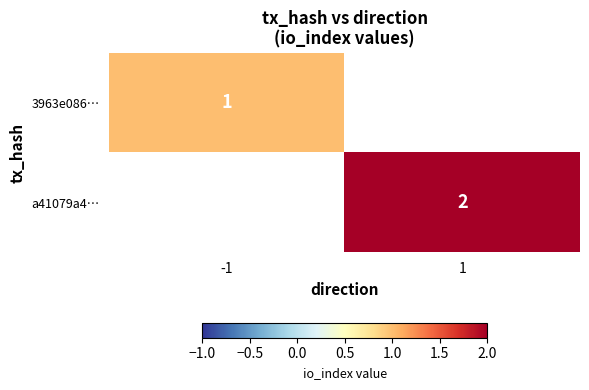

The a41079a4… series shows 2 at 1. True or false?

True